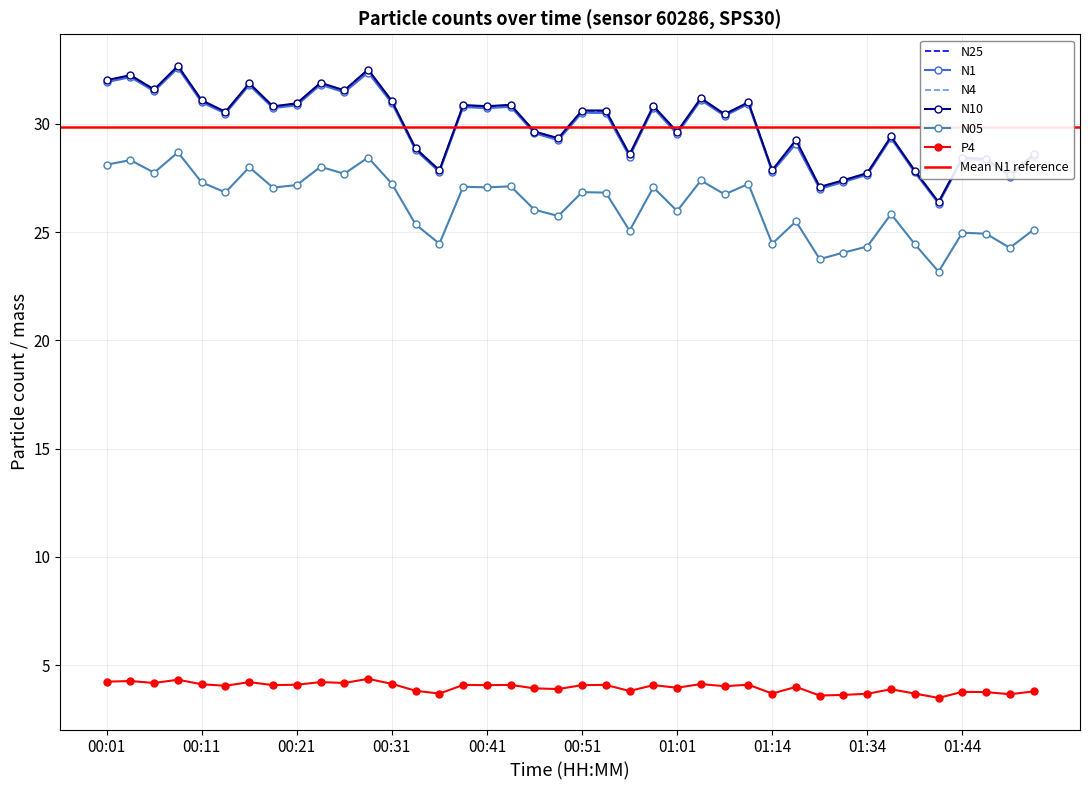

What is the label of the 40th point from the right?

00:01